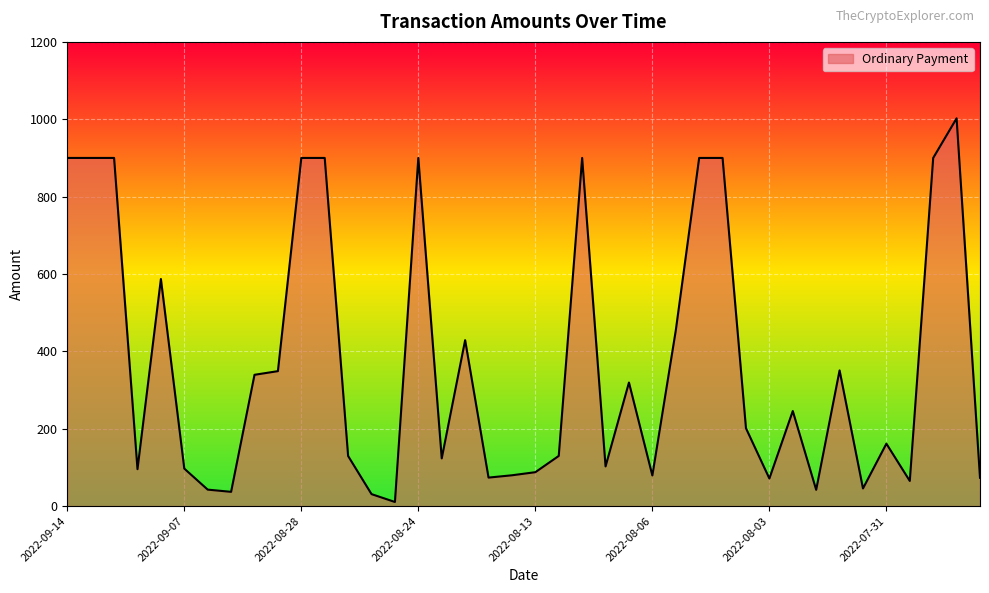

How many lines are shown in the chart?

1